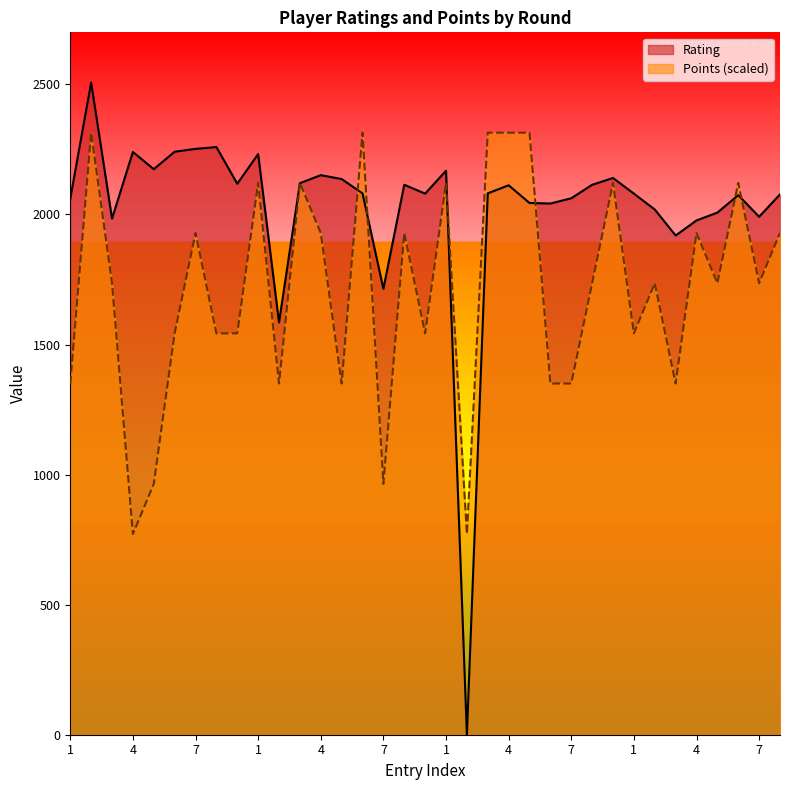

At which category does Rating reach its first local valley?

3